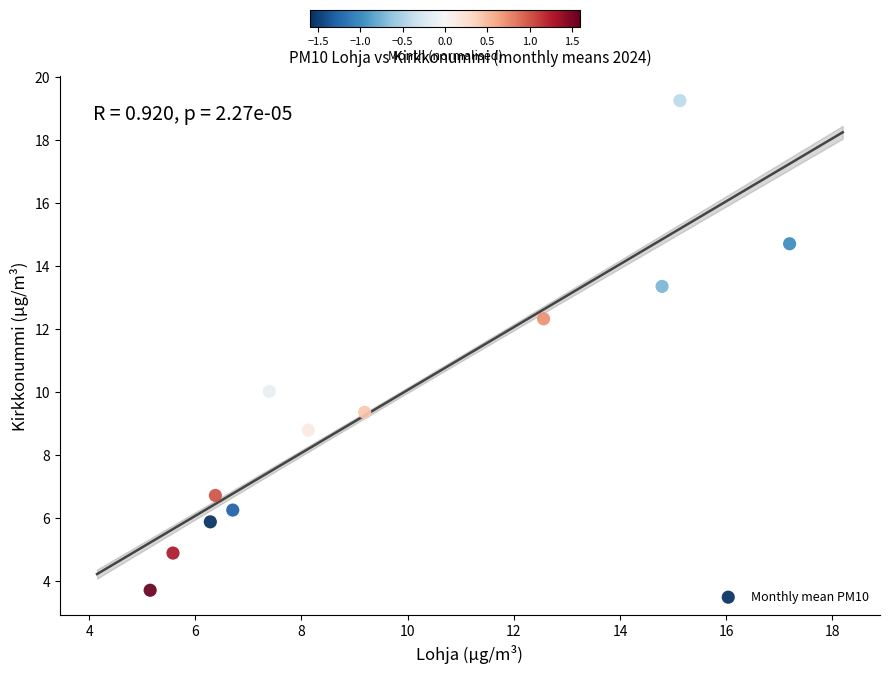

What is the average X value?

9.5